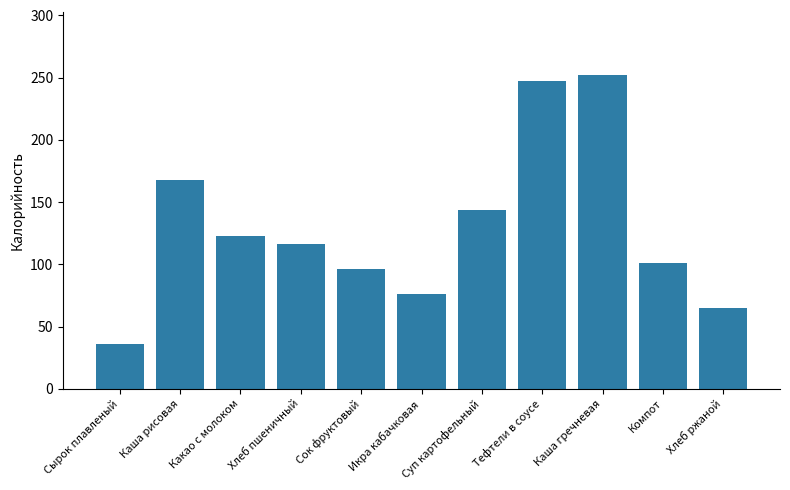

What is the greatest value displayed?

252